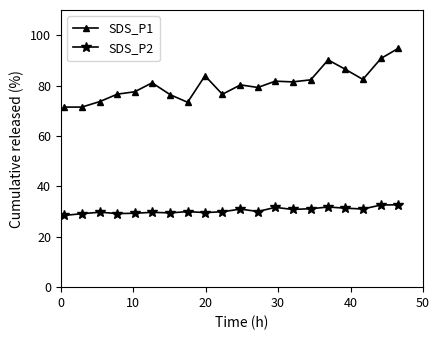

What are all the series names shown in the legend?

SDS_P1, SDS_P2